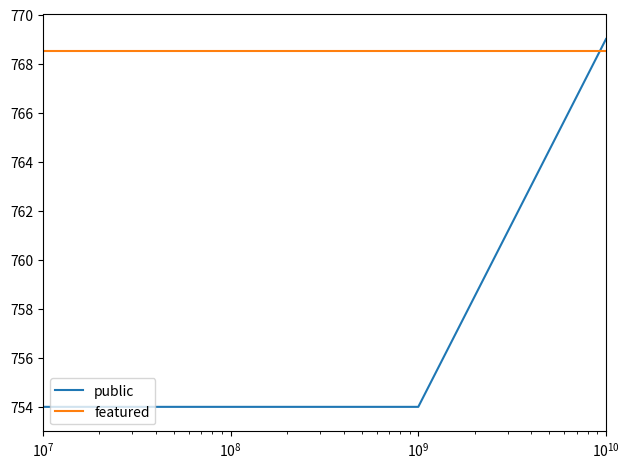

What is the average value of the public series?

757.8